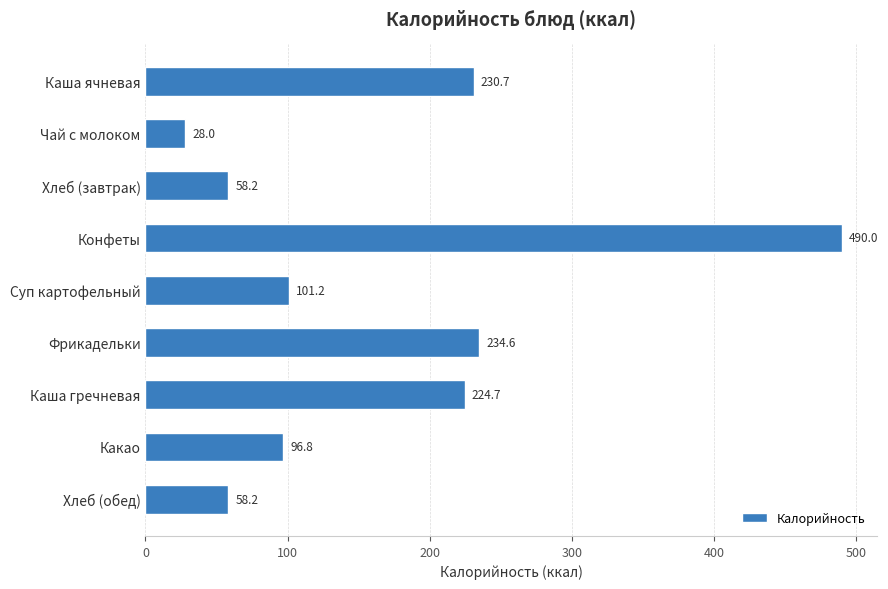

What is the value of the 1st bar from the top?

230.7